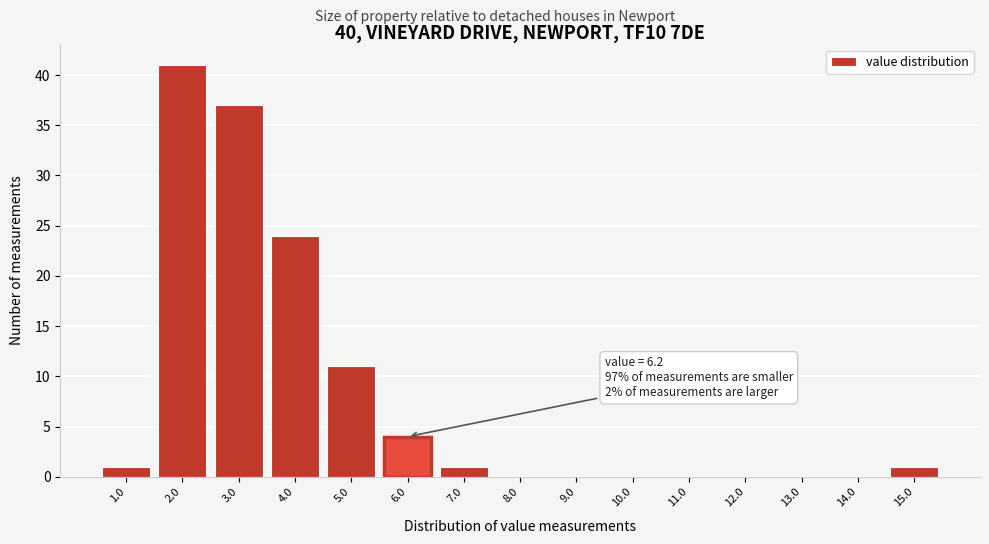

Reading left to right, what are all the values shown in this chart?

1.0=1	2.0=41	3.0=37	4.0=24	5.0=11	6.0=4	7.0=1	8.0=0	9.0=0	10.0=0	11.0=0	12.0=0	13.0=0	14.0=0	15.0=1